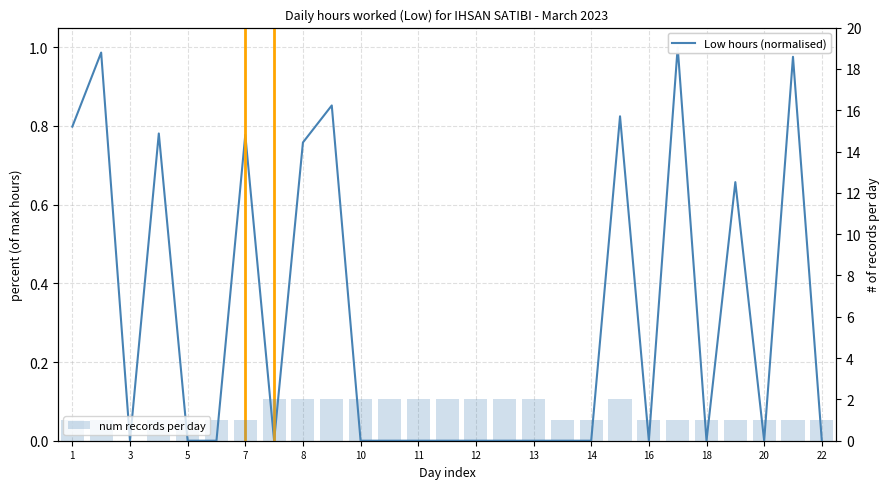

True or false: num records per day has a value of 3.2 at 18.

False